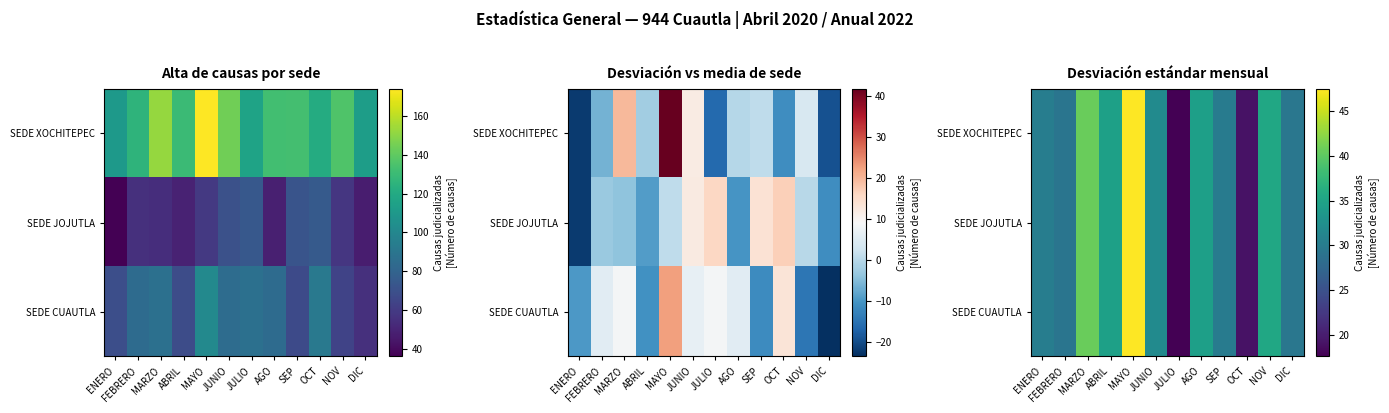

At how many categories does at least one series exceed 27?

10